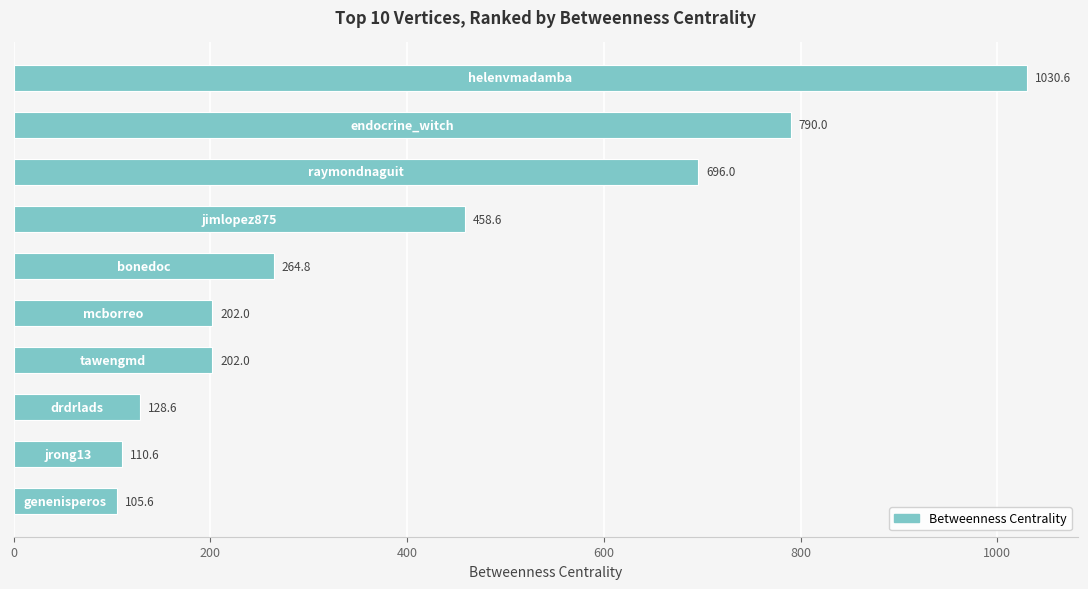

Reading top to bottom, what are all the values shown in this chart?

1030.6	790.0	696.0	458.6	264.8	202.0	202.0	128.6	110.6	105.6